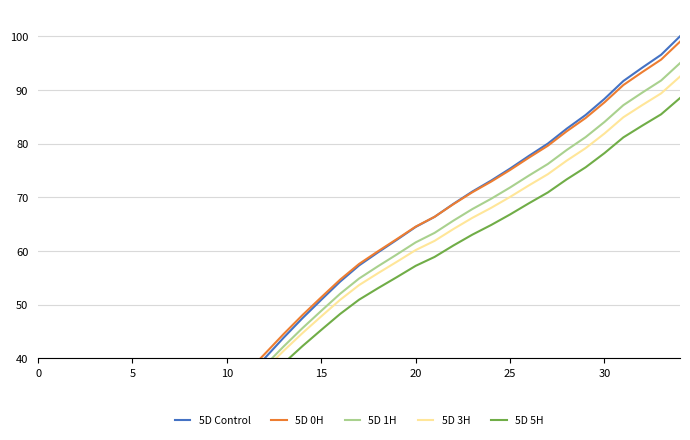

What are all the series names shown in the legend?

5D Control, 5D 0H, 5D 1H, 5D 3H, 5D 5H